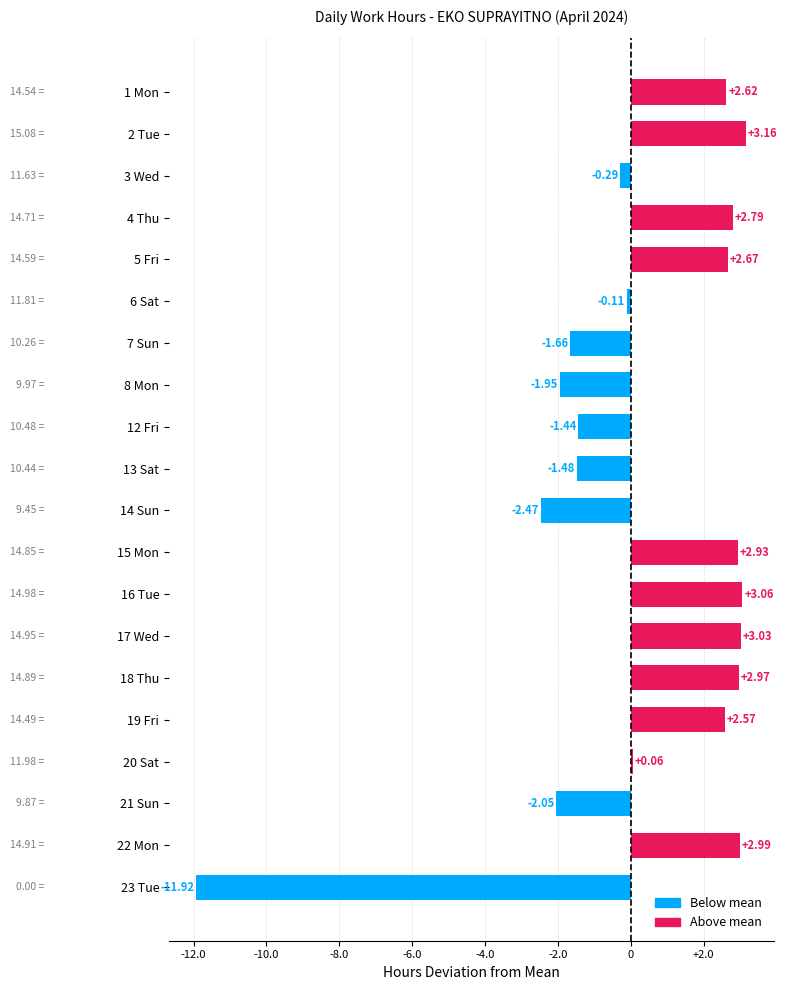

Rank the categories by value from highest to lowest.

2 Tue, 16 Tue, 17 Wed, 22 Mon, 18 Thu, 15 Mon, 4 Thu, 5 Fri, 1 Mon, 19 Fri, 20 Sat, 6 Sat, 3 Wed, 12 Fri, 13 Sat, 7 Sun, 8 Mon, 21 Sun, 14 Sun, 23 Tue